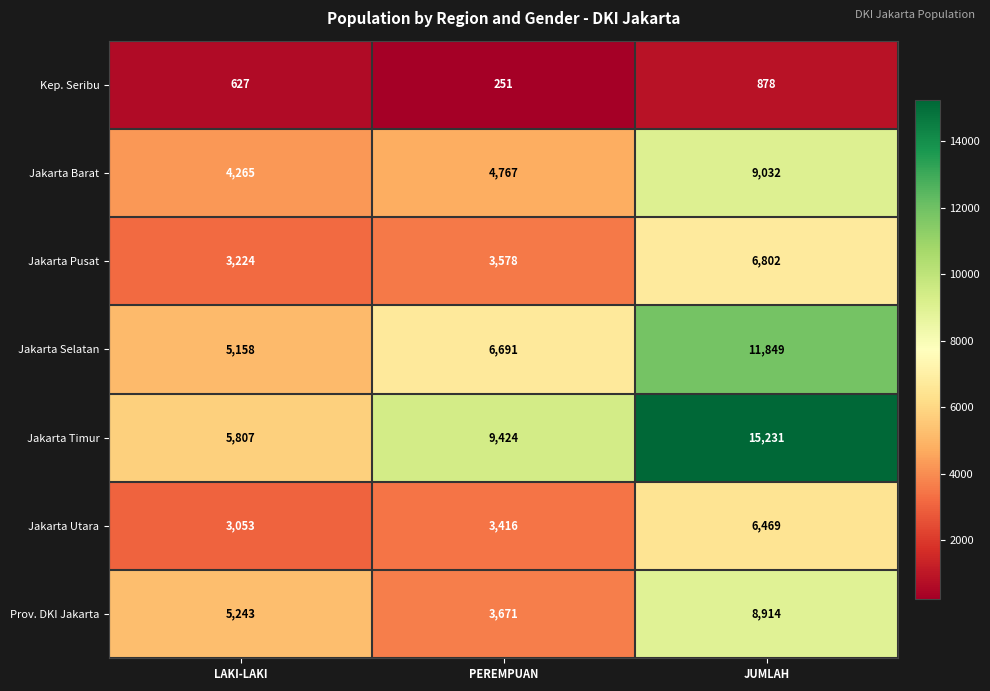

Reading left to right, list all the values displayed in this chart.

Kep. Seribu: LAKI-LAKI=627	PEREMPUAN=251	JUMLAH=878
Jakarta Barat: LAKI-LAKI=4265	PEREMPUAN=4767	JUMLAH=9032
Jakarta Pusat: LAKI-LAKI=3224	PEREMPUAN=3578	JUMLAH=6802
Jakarta Selatan: LAKI-LAKI=5158	PEREMPUAN=6691	JUMLAH=11849
Jakarta Timur: LAKI-LAKI=5807	PEREMPUAN=9424	JUMLAH=15231
Jakarta Utara: LAKI-LAKI=3053	PEREMPUAN=3416	JUMLAH=6469
Prov. DKI Jakarta: LAKI-LAKI=5243	PEREMPUAN=3671	JUMLAH=8914